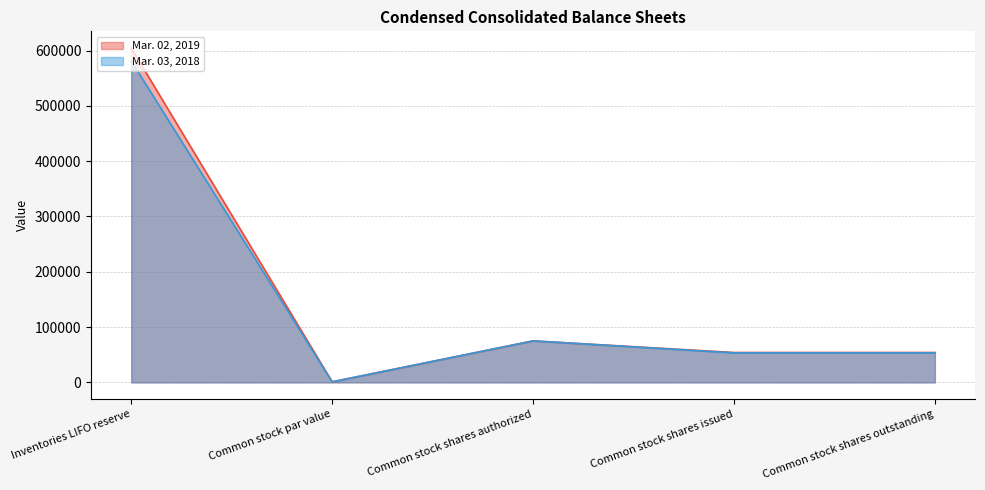

How many values in the Mar. 03, 2018 series are below 53366?

1